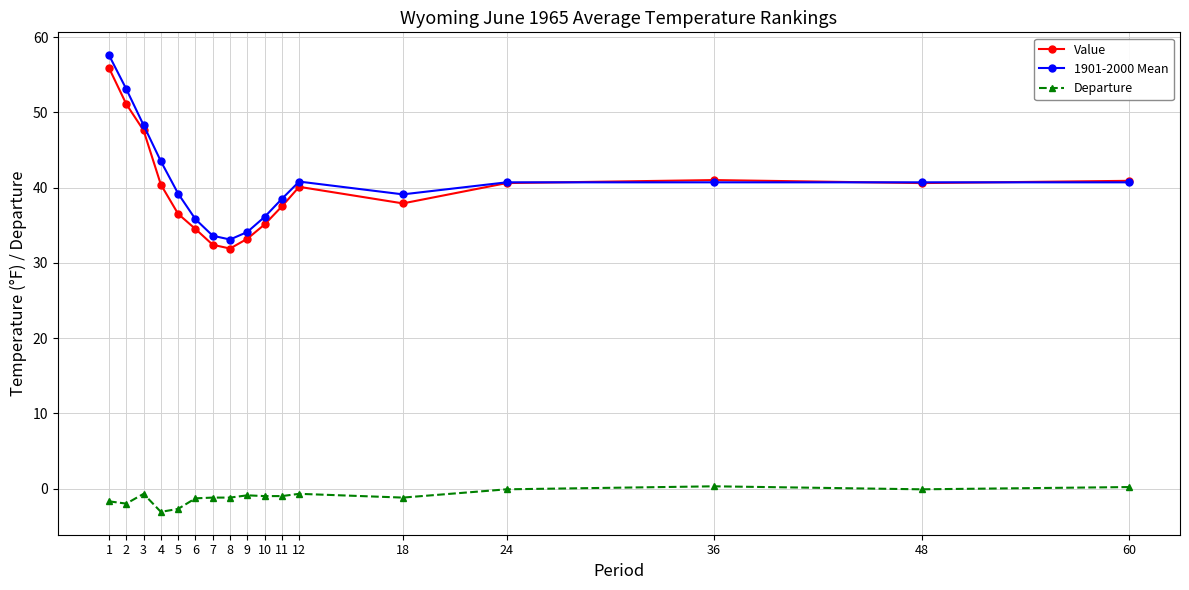

What is the difference between the second highest and minimum values in the 1901-2000 Mean series?

20.0